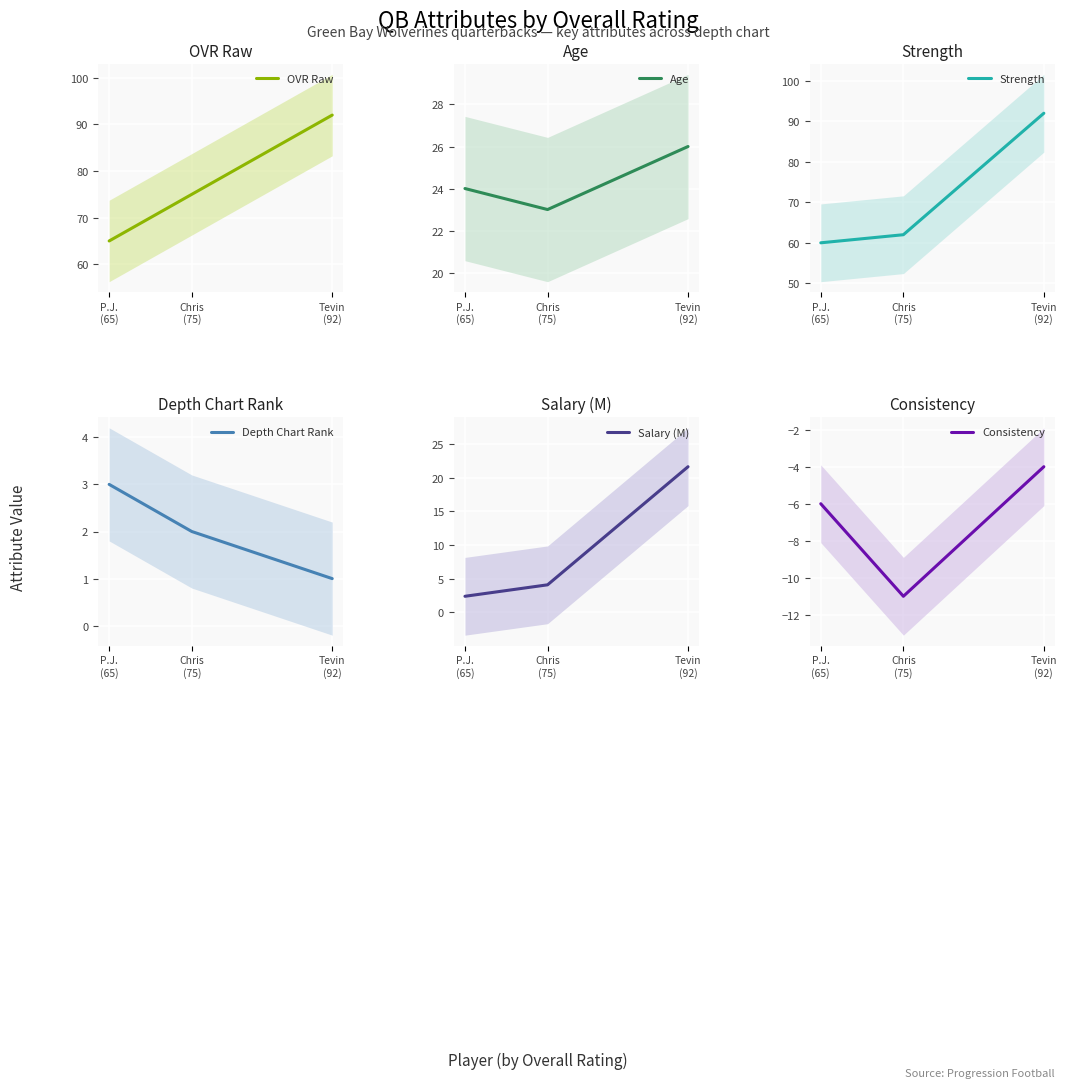

Which series has the largest total across all categories?

OVR Raw